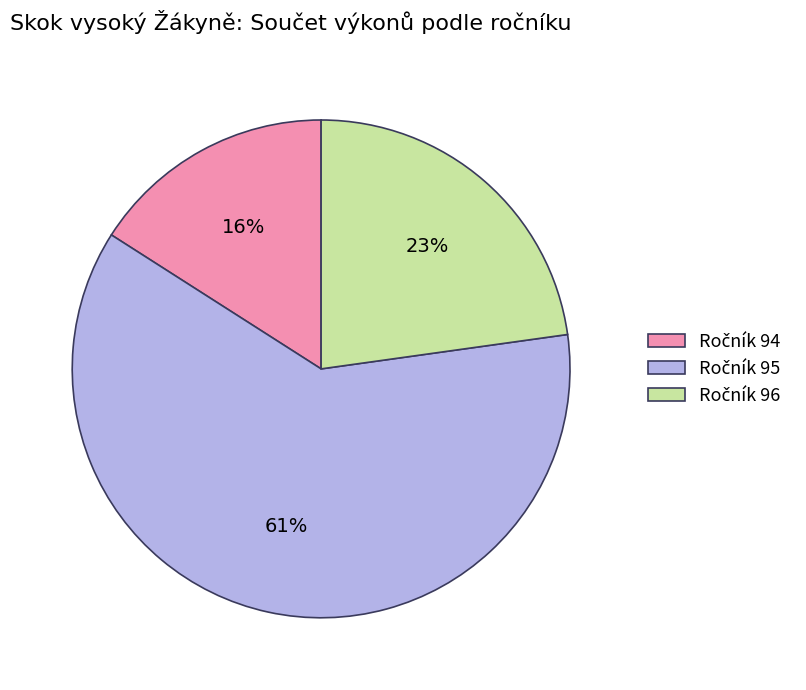

To the nearest percent, what is the difference between the largest and smallest slice percentages?

45%